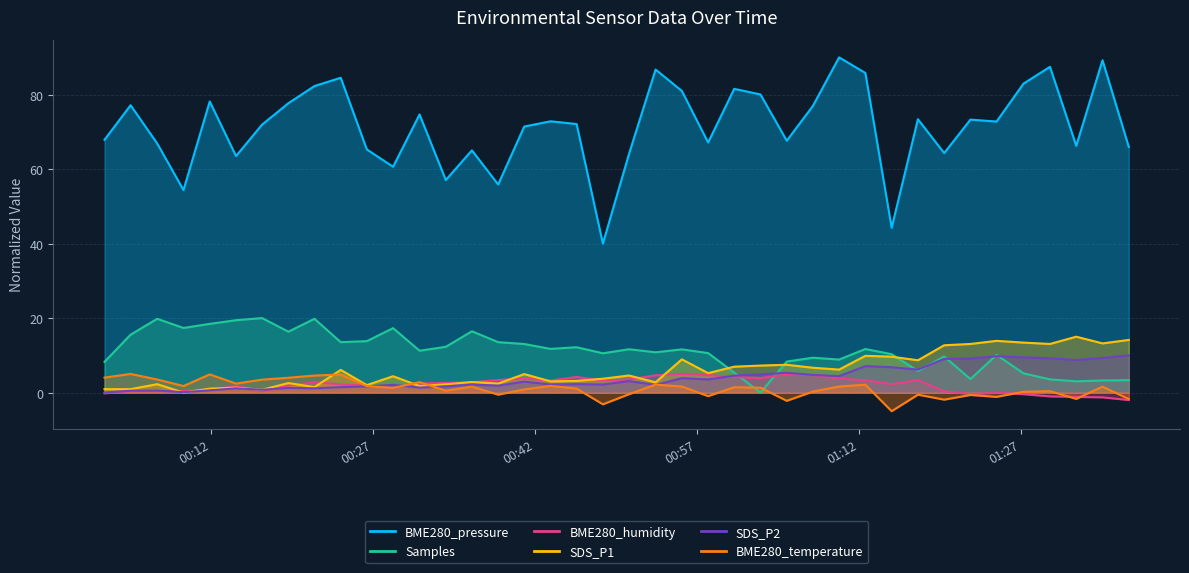

Does the chart display data point markers on the line(s)?

No